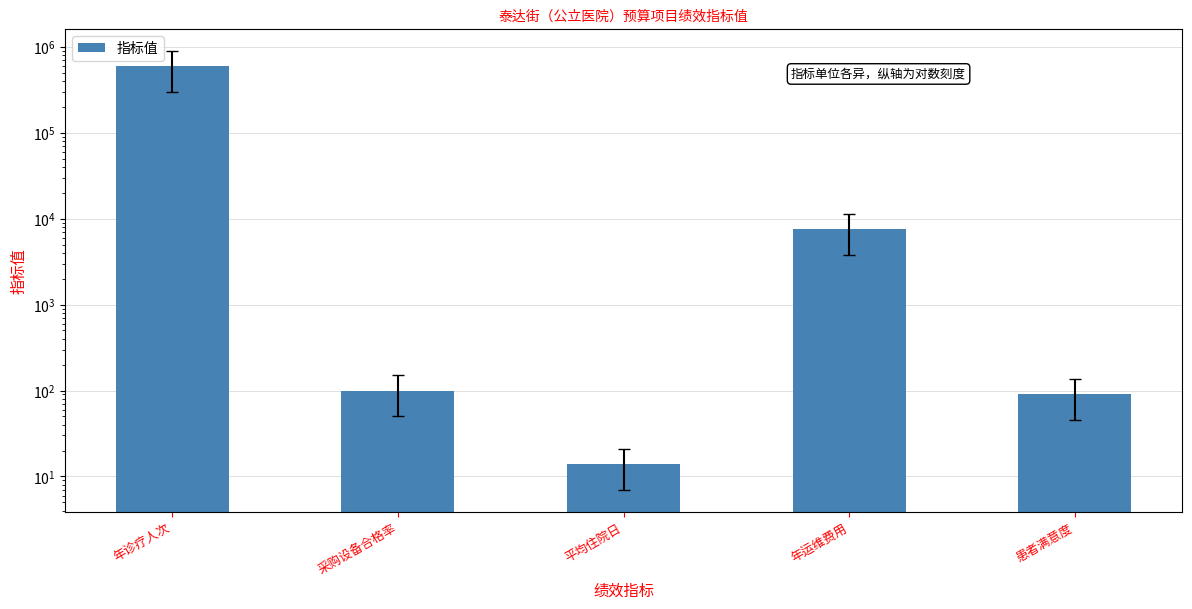

At which category does the chart reach its minimum across all series?

平均住院日